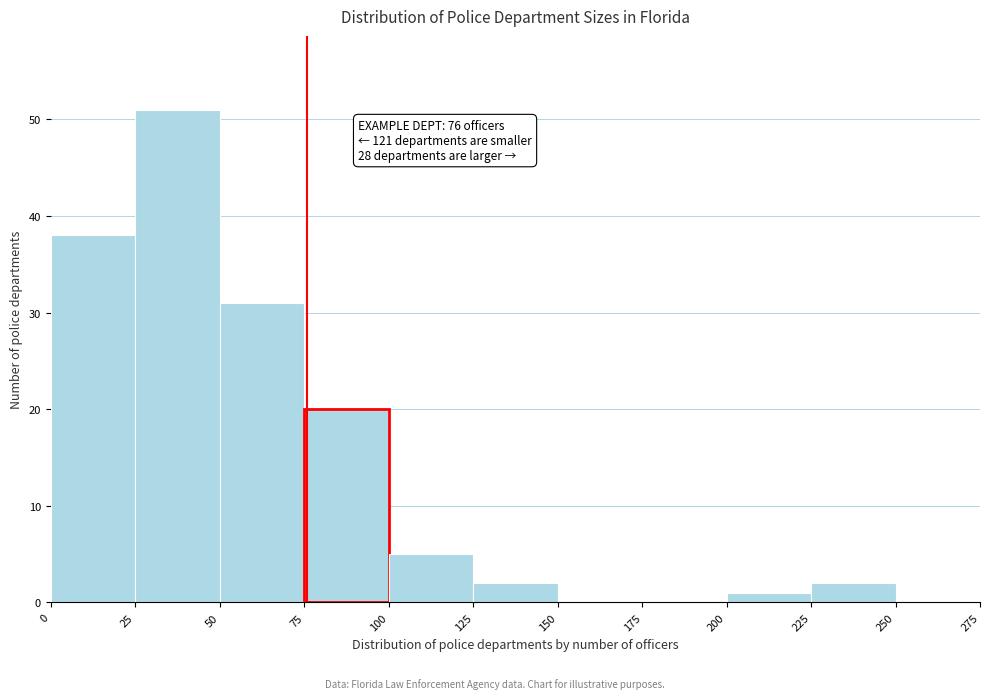

Which range on the x-axis has the tallest bar?

25 to 50